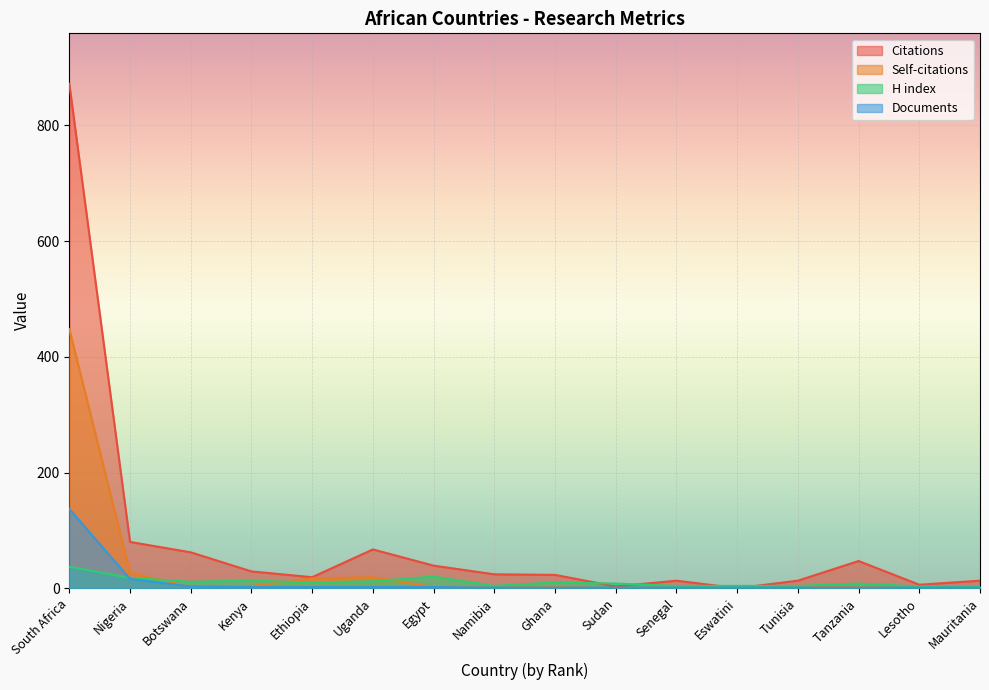

Reading left to right, extract all data points from this chart.

Citations: 872	80	62	29	19	67	39	24	23	3	13	0	13	47	6	13
Self-citations: 448	27	2	4	17	19	2	1	2	0	1	0	4	2	0	2
H index: 37	18	11	13	10	12	20	4	10	8	4	4	4	8	3	3
Documents: 137	16	3	2	2	2	2	1	1	1	1	1	1	1	1	1